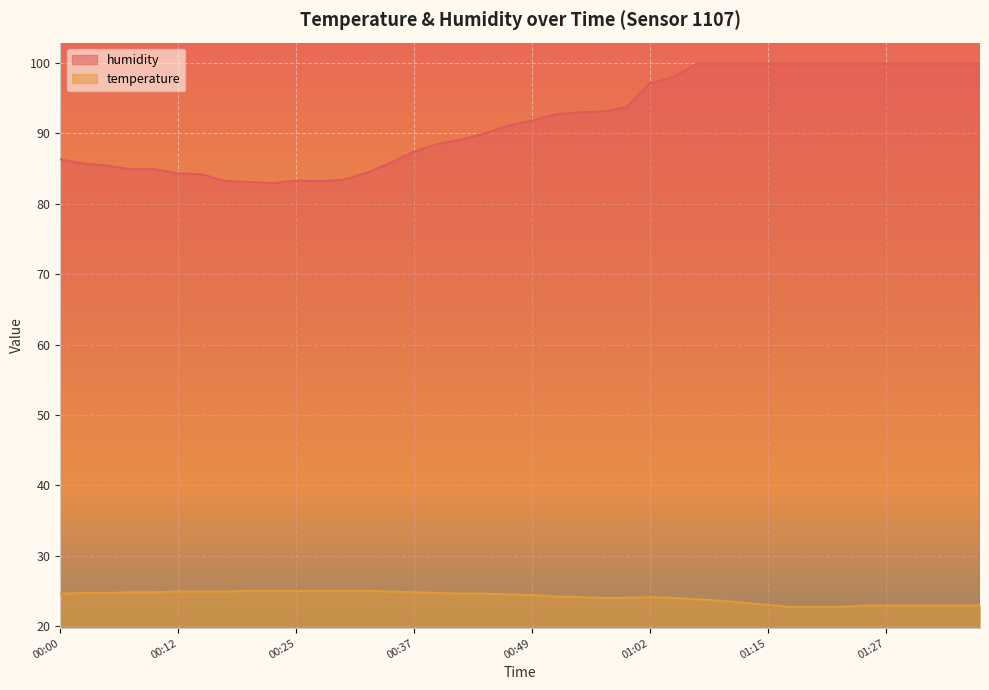

At which category is the sum across all series the highest?

01:07